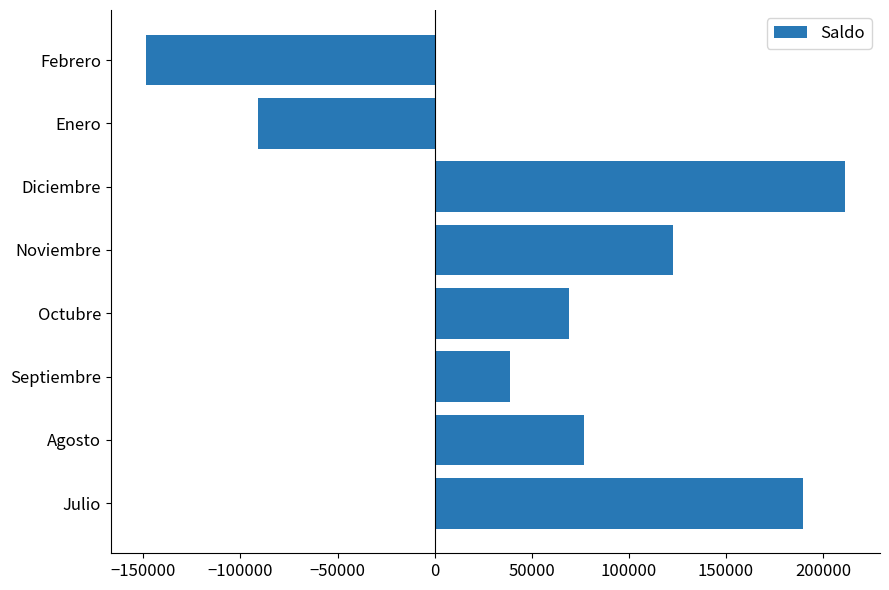

True or false: the data shows 69334.7 at Octubre.

True